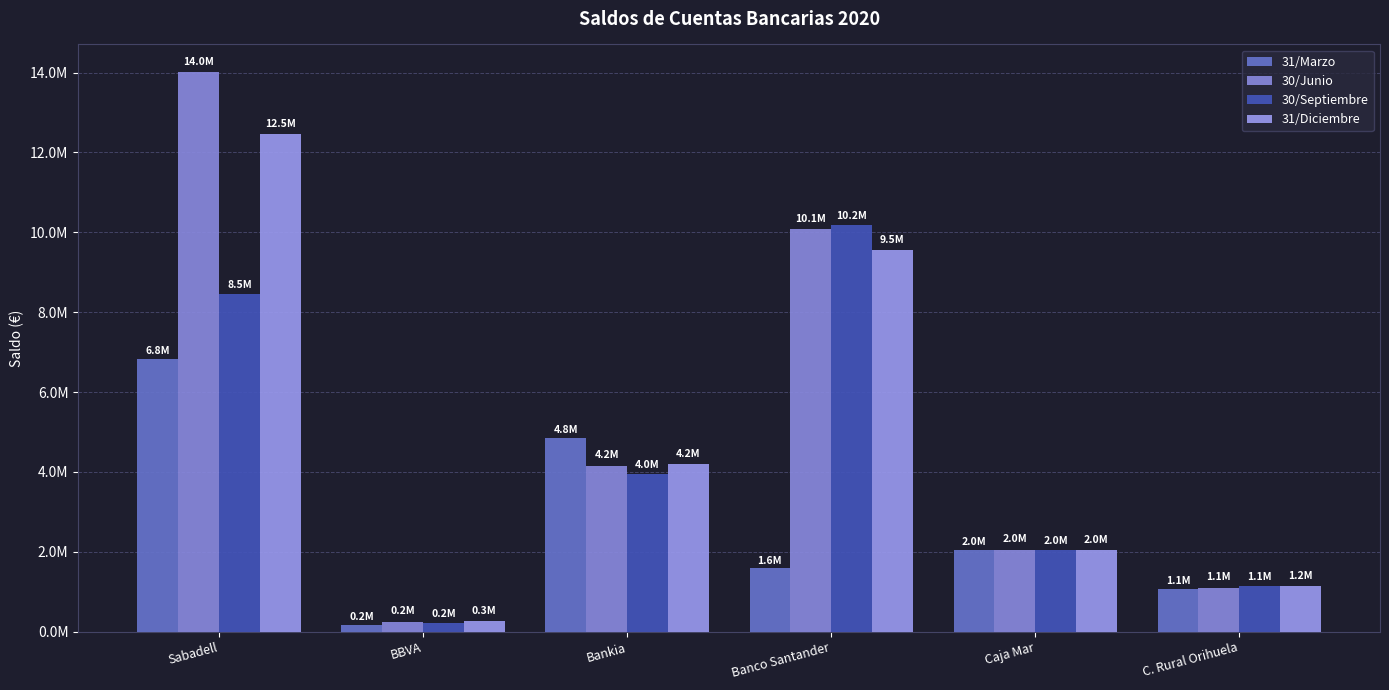

Does the chart contain any negative values?

No